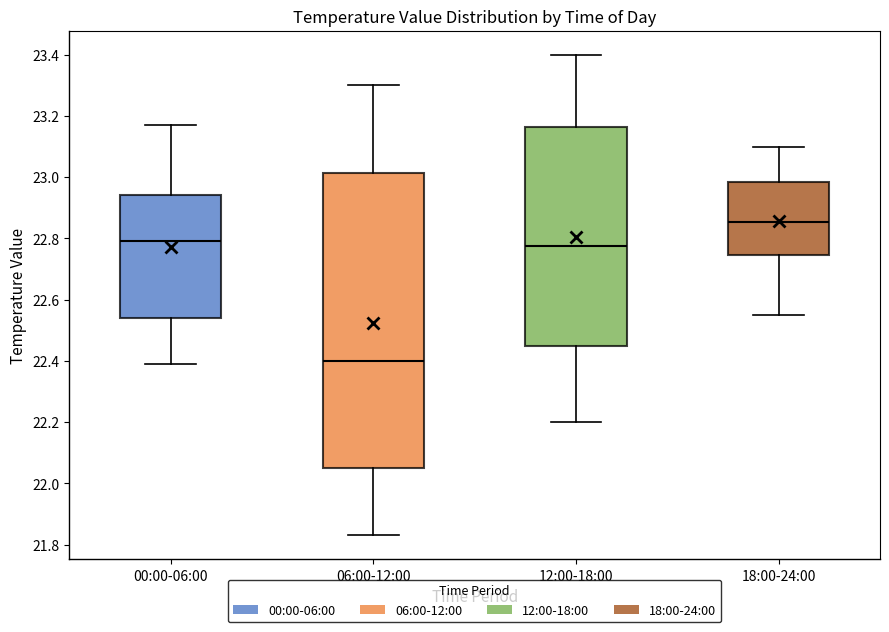

Which box is the tallest, from its lower edge to its upper edge?

06:00-12:00